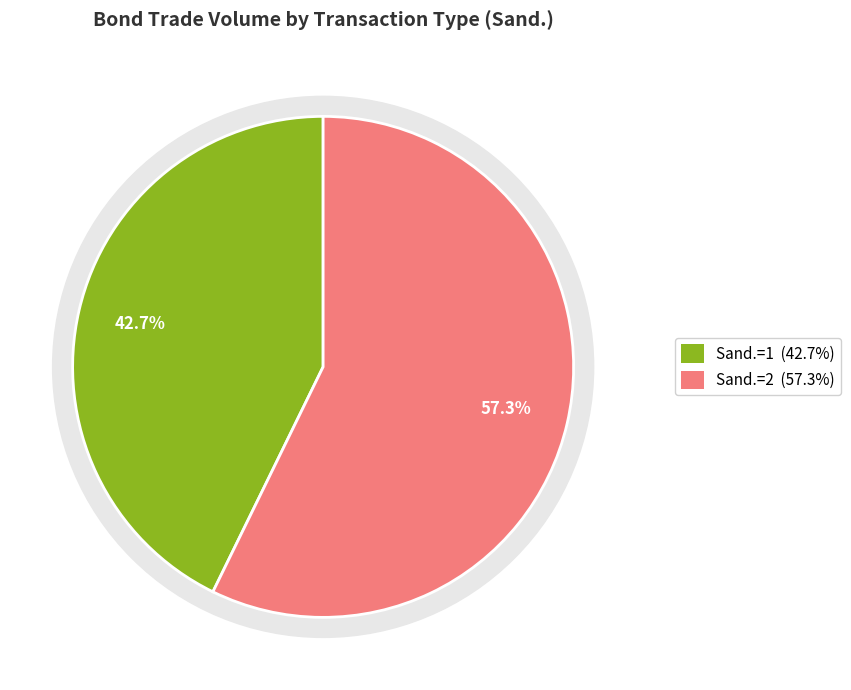

Does 1 account for over 50% of the chart?

No